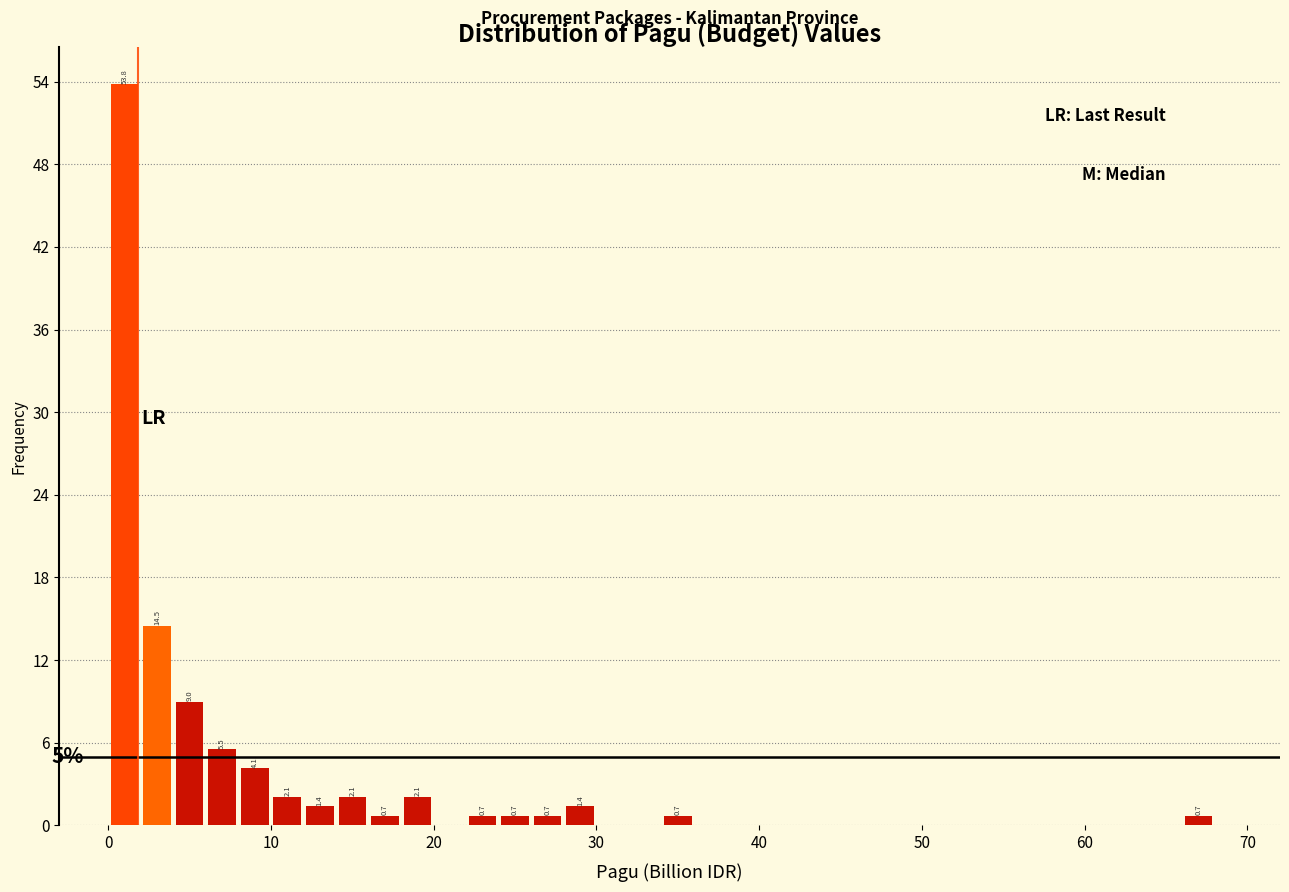

Around what value on the x-axis is the tallest bar? Give the approximate position of its centre, as read against the axis.

1